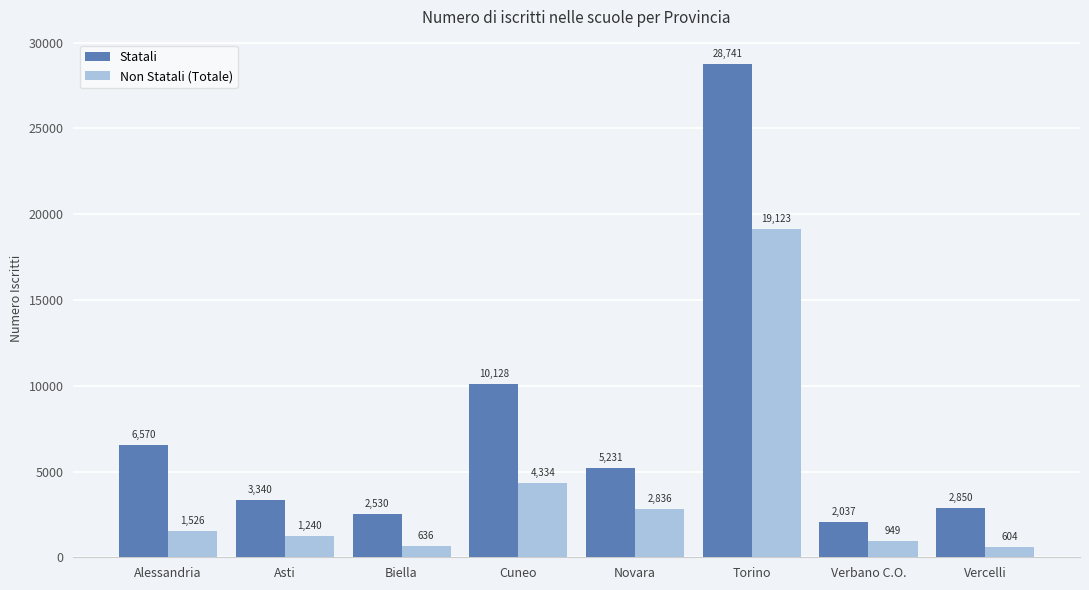

What is the label of the 4th bar from the right?

Novara